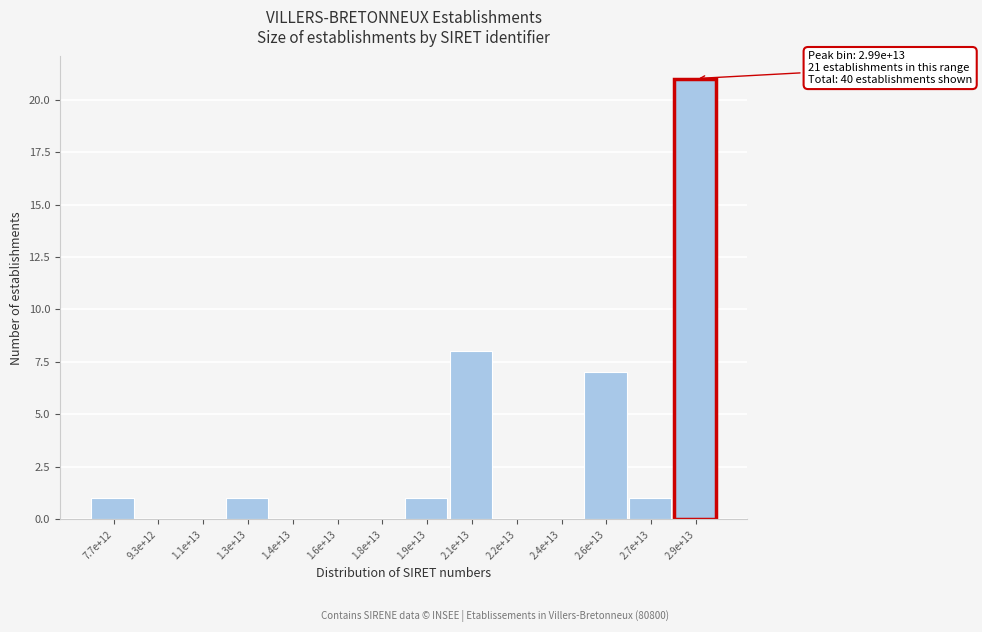

Reading left to right, what are all the values shown in this chart?

7.7e+12=1	9.3e+12=0	1.1e+13=0	1.3e+13=1	1.4e+13=0	1.6e+13=0	1.8e+13=0	1.9e+13=1	2.1e+13=8	2.2e+13=0	2.4e+13=0	2.6e+13=7	2.7e+13=1	2.9e+13=21